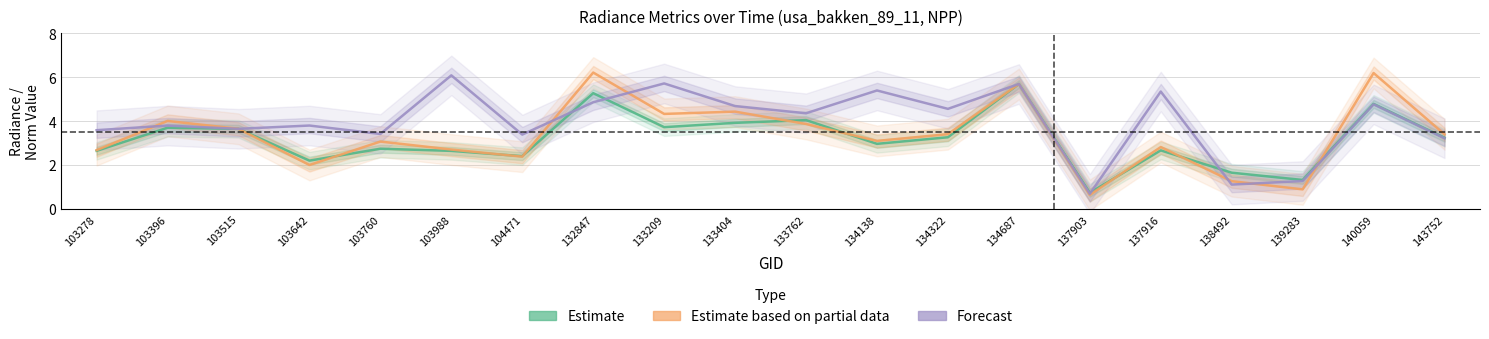

What is the greatest value displayed?

6.2